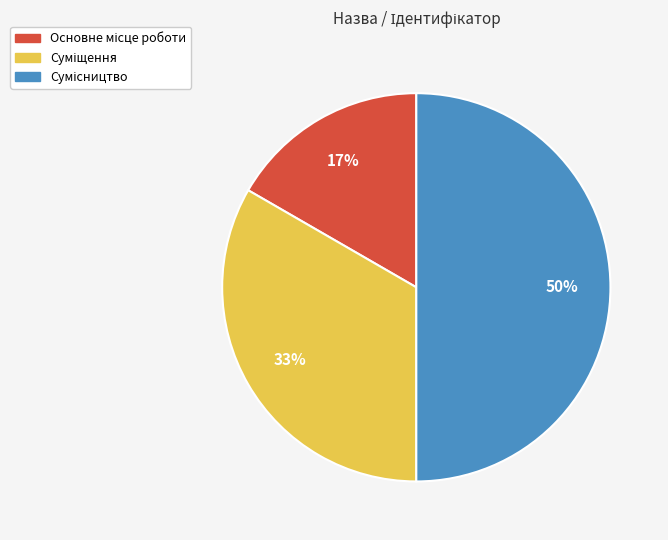

To the nearest percent, what is the average slice percentage?

33%